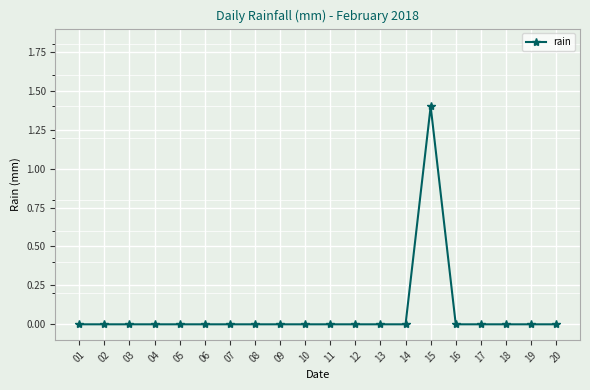

The chart shows a value of 0.0 at 14. True or false?

True